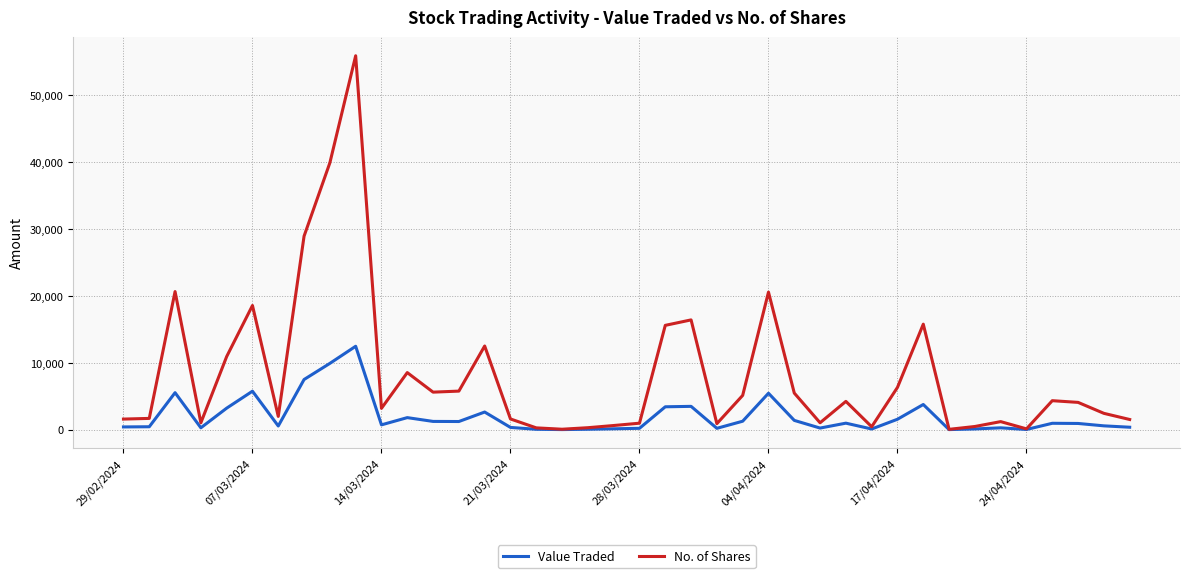

Which series has the widest spread of values?

No. of Shares